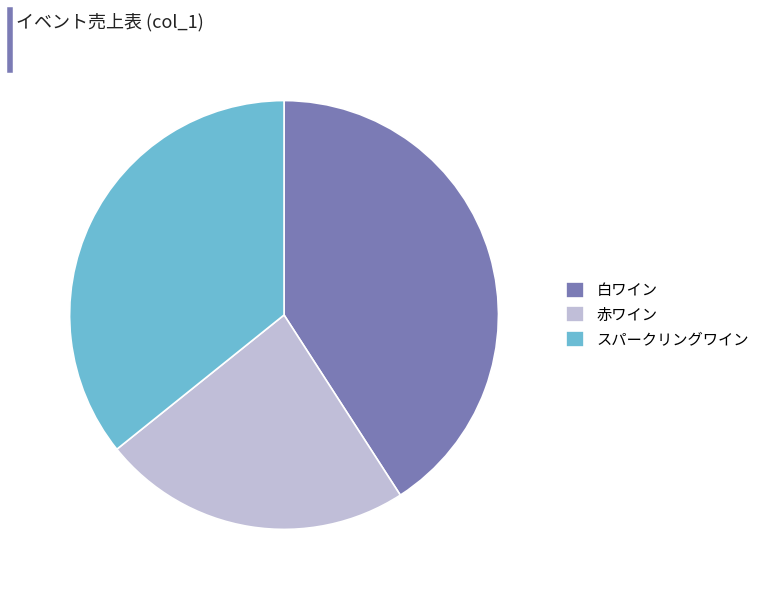

Is it true that スパークリングワイン is 48% of the pie?

False